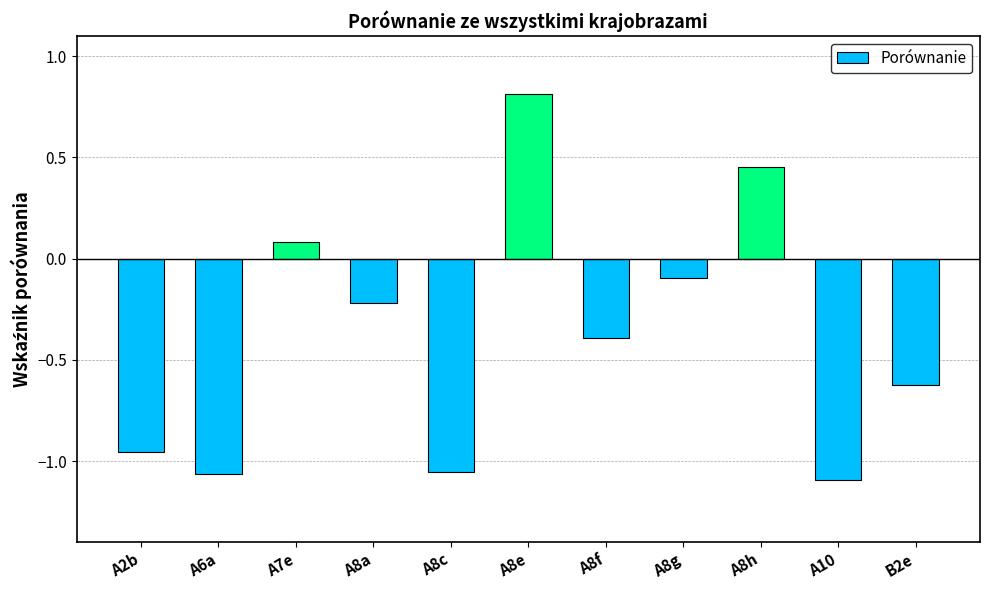

Where does the data first go above 0?

A7e